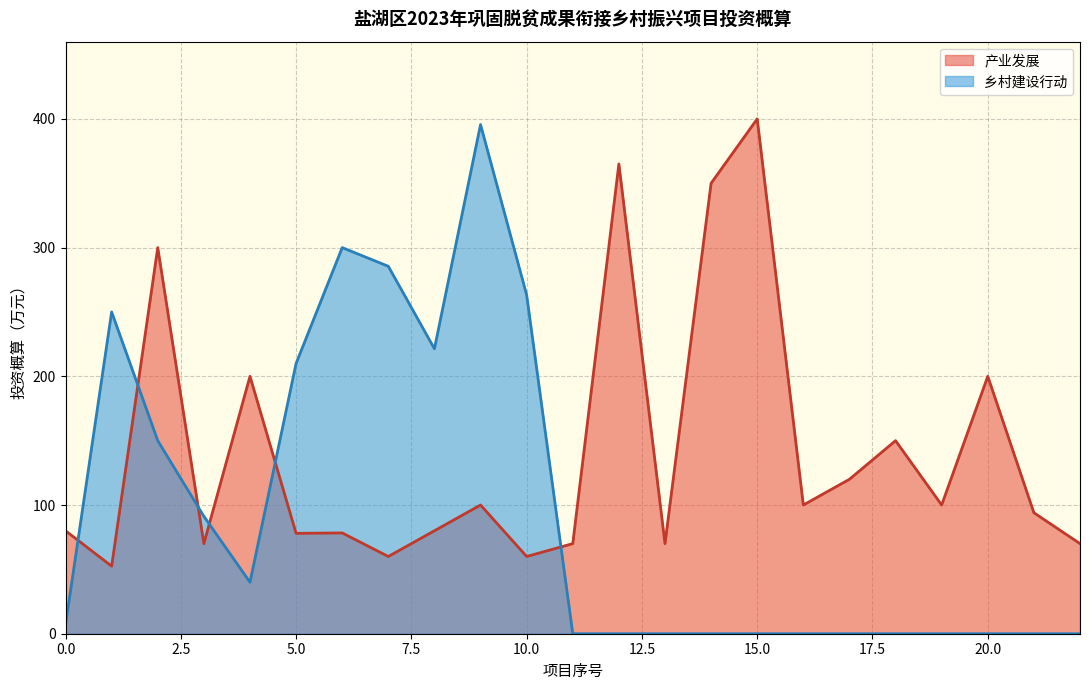

Which series has the largest total across all categories?

产业发展